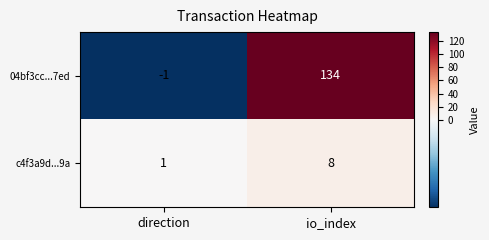

What is the difference between the 04bf3cc...7ed values at io_index and direction?

135